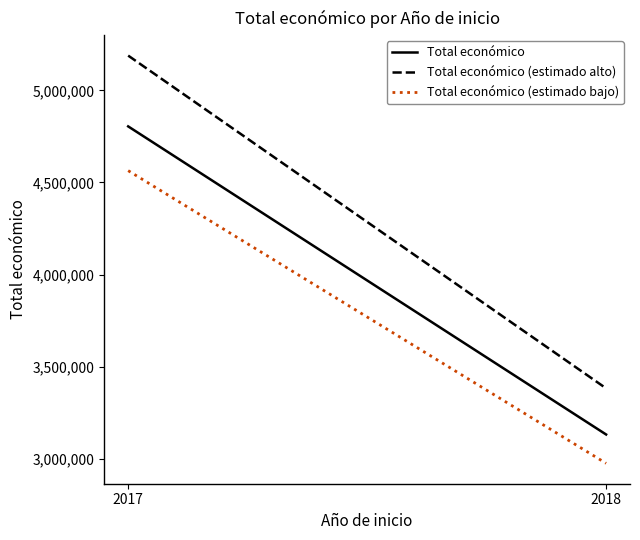

At which label does Total económico (estimado alto) reach its minimum?

2018